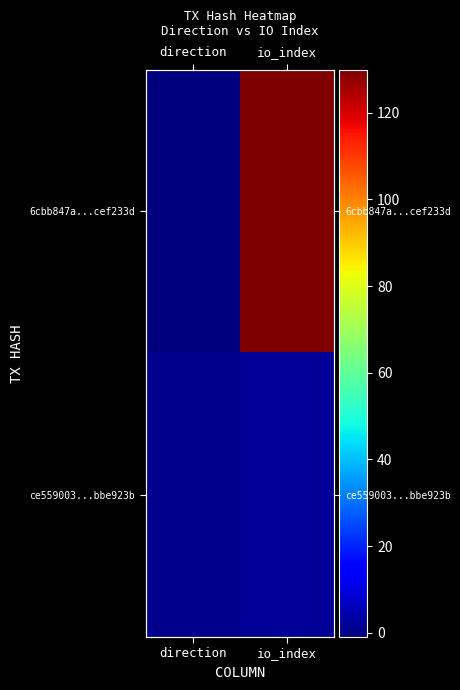

The value of 6cbb847a...cef233d at direction is -1. True or false?

False